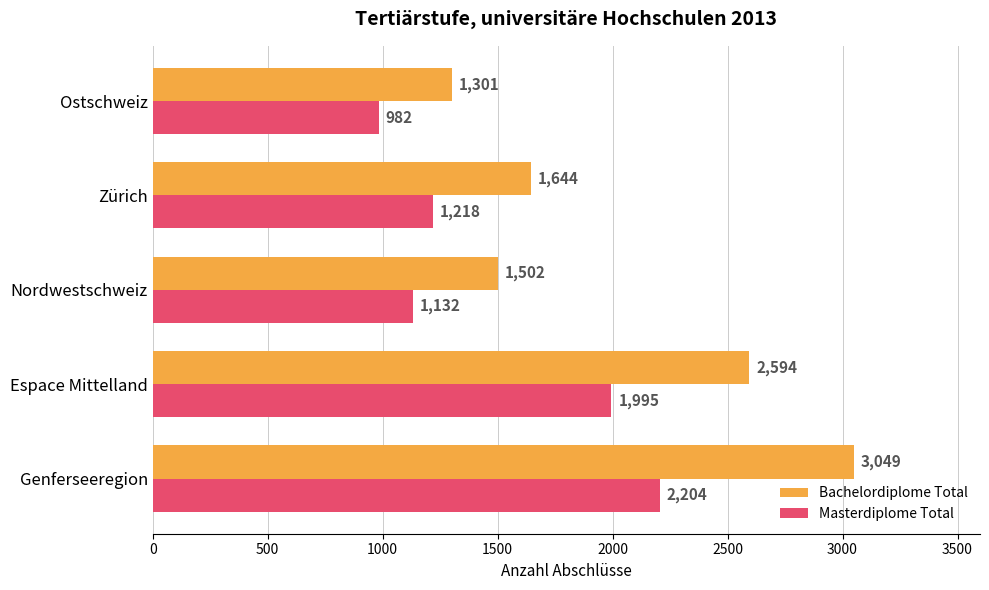

Read the Masterdiplome Total value at Nordwestschweiz, to the nearest 100.

1100